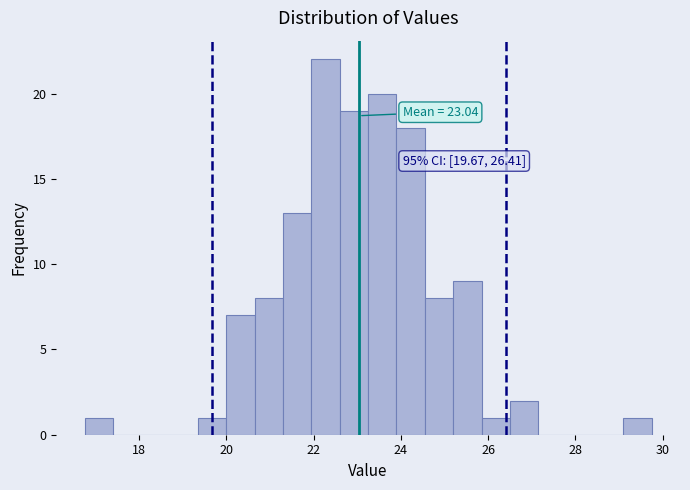

Around what value on the x-axis is the tallest bar? Give the approximate position of its centre, as read against the axis.

22.2